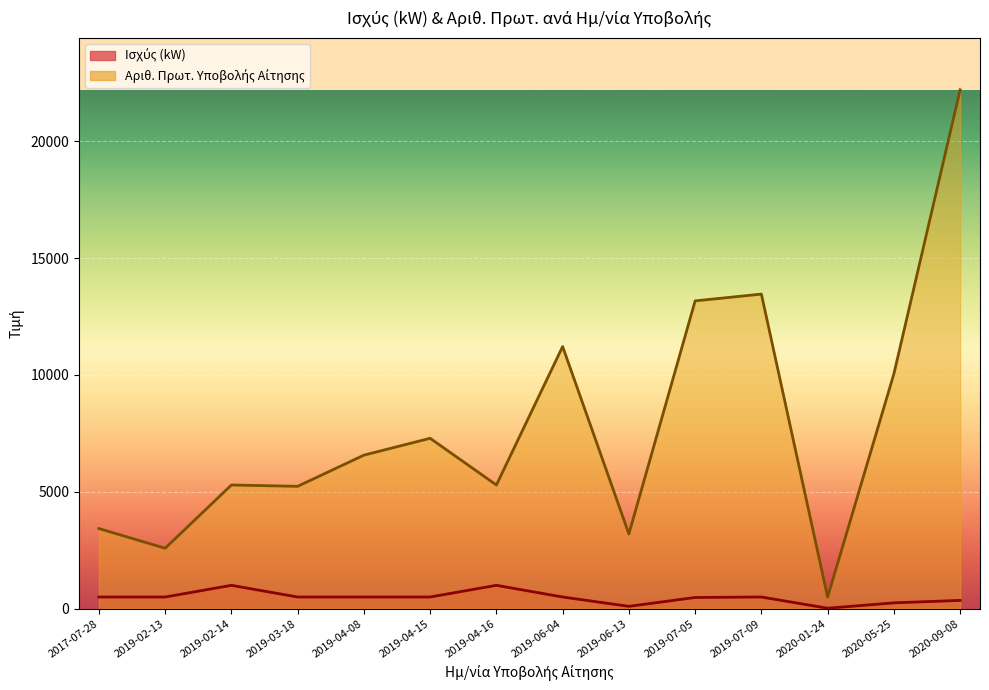

Where is Ισχύς (kW) nearest to the value 509?

2019-06-04